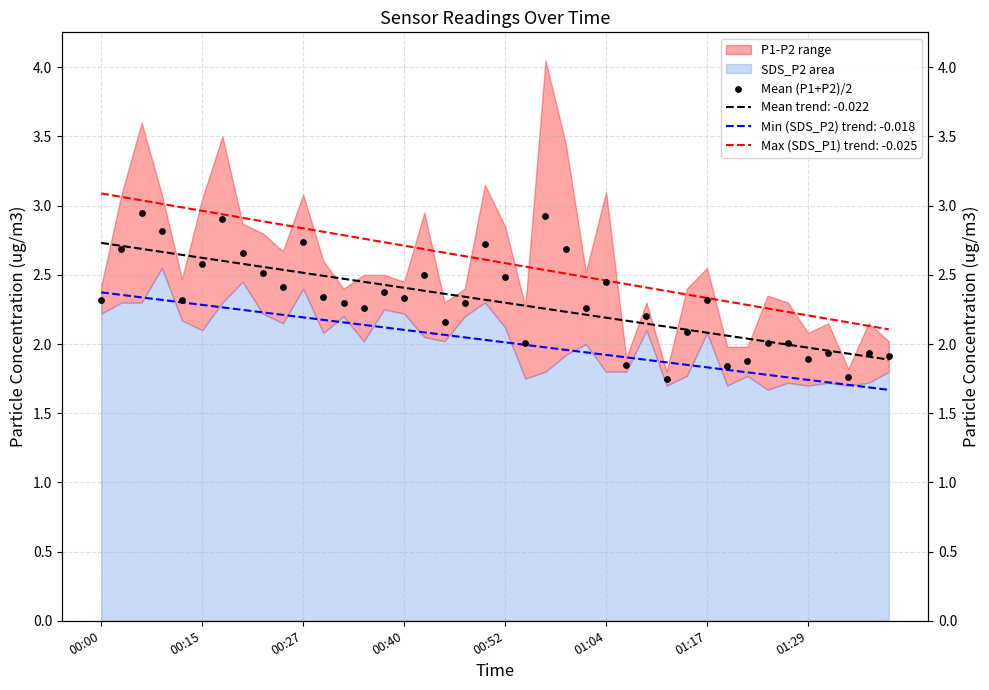

What is the change in value from 21 to 26?

-0.2